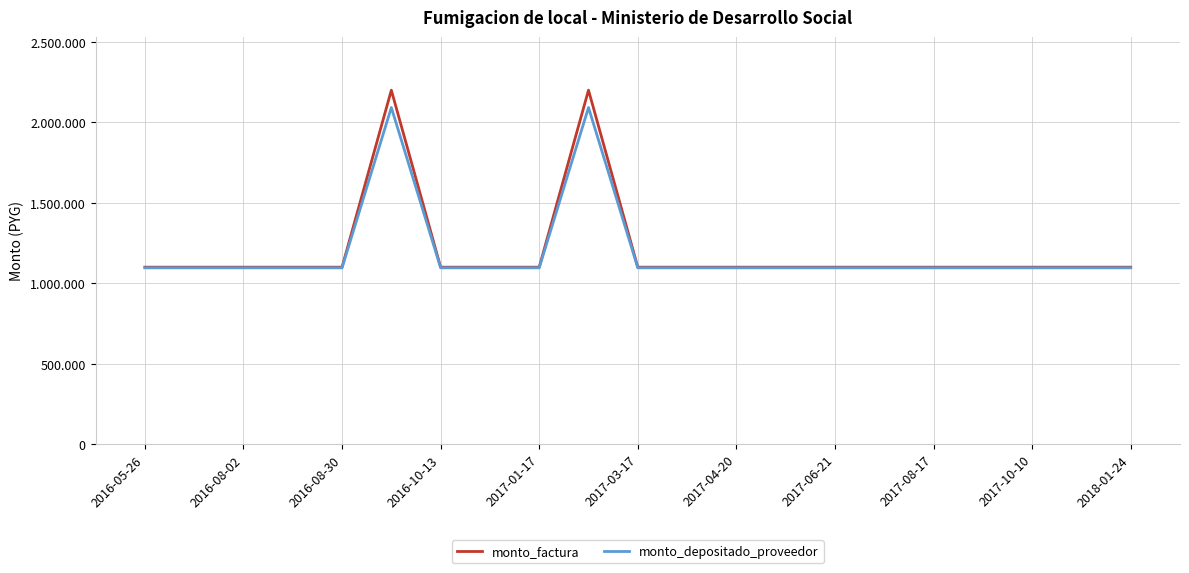

What are all the series names shown in the legend?

monto_factura, monto_depositado_proveedor